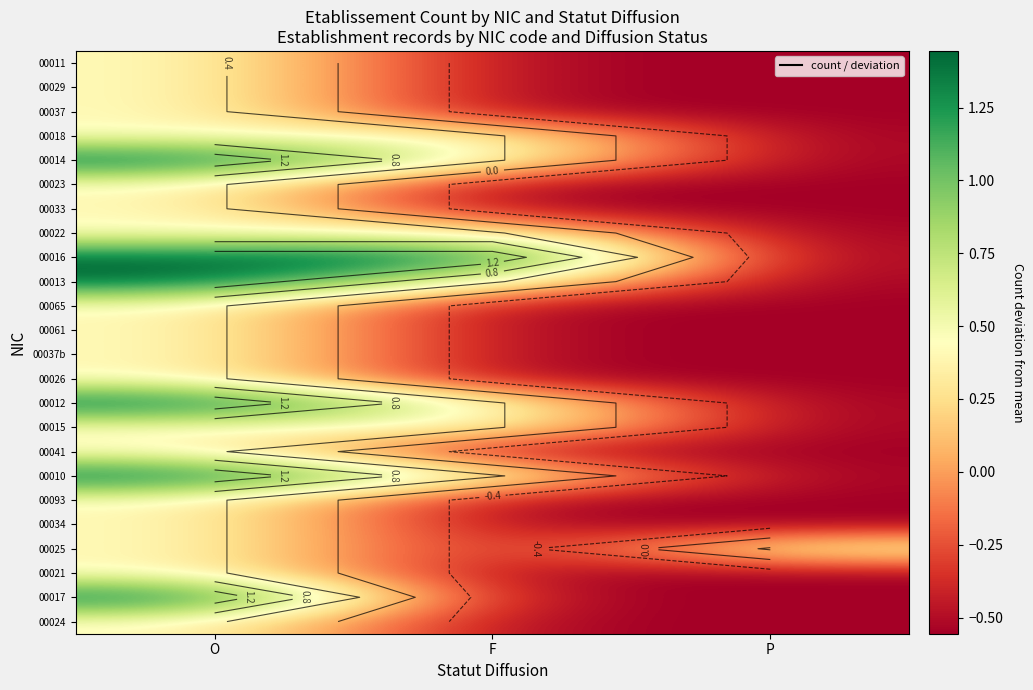

The value of 00026 at O is 0.6. True or false?

False